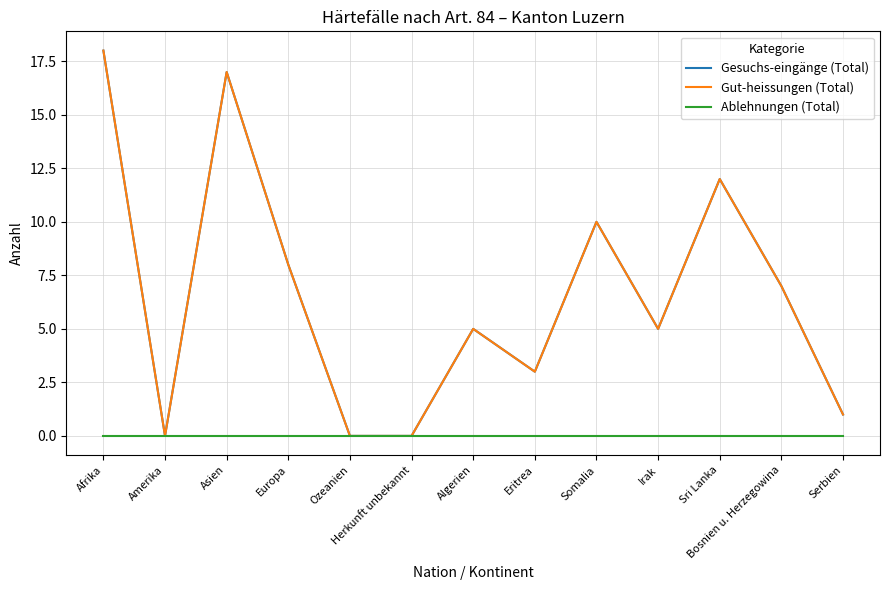

What is the spread (max minus min) of values at Somalia?

10